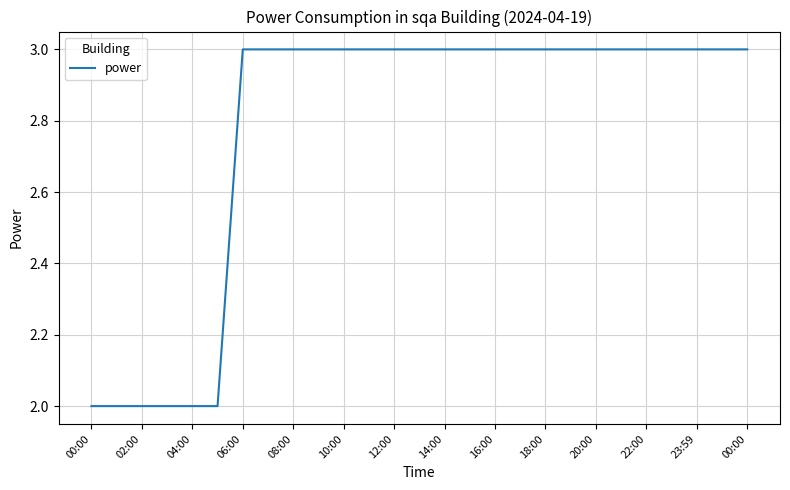

What is the greatest value displayed?

3